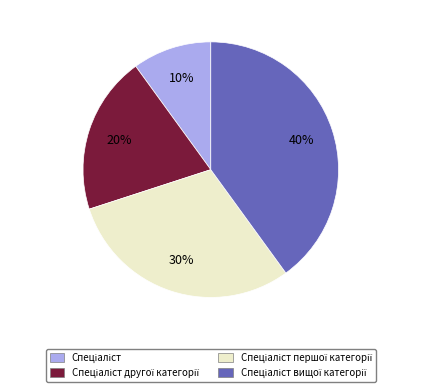

To the nearest percent, what is the difference between the largest and smallest slice percentages?

30%